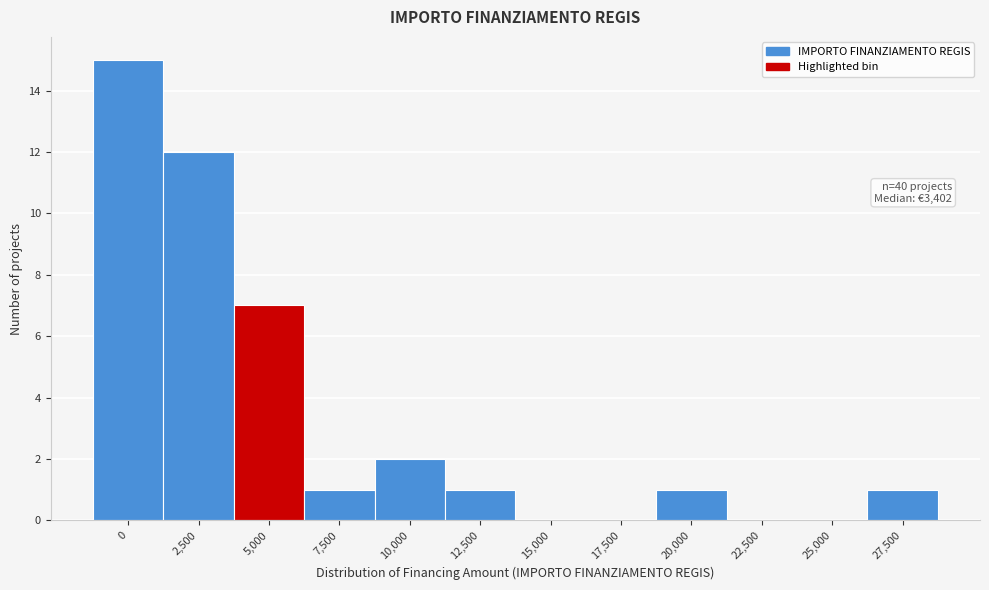

Reading left to right, list all the values displayed in this chart.

0=15	2,500=12	5,000=7	7,500=1	10,000=2	12,500=1	15,000=0	17,500=0	20,000=1	22,500=0	25,000=0	27,500=1